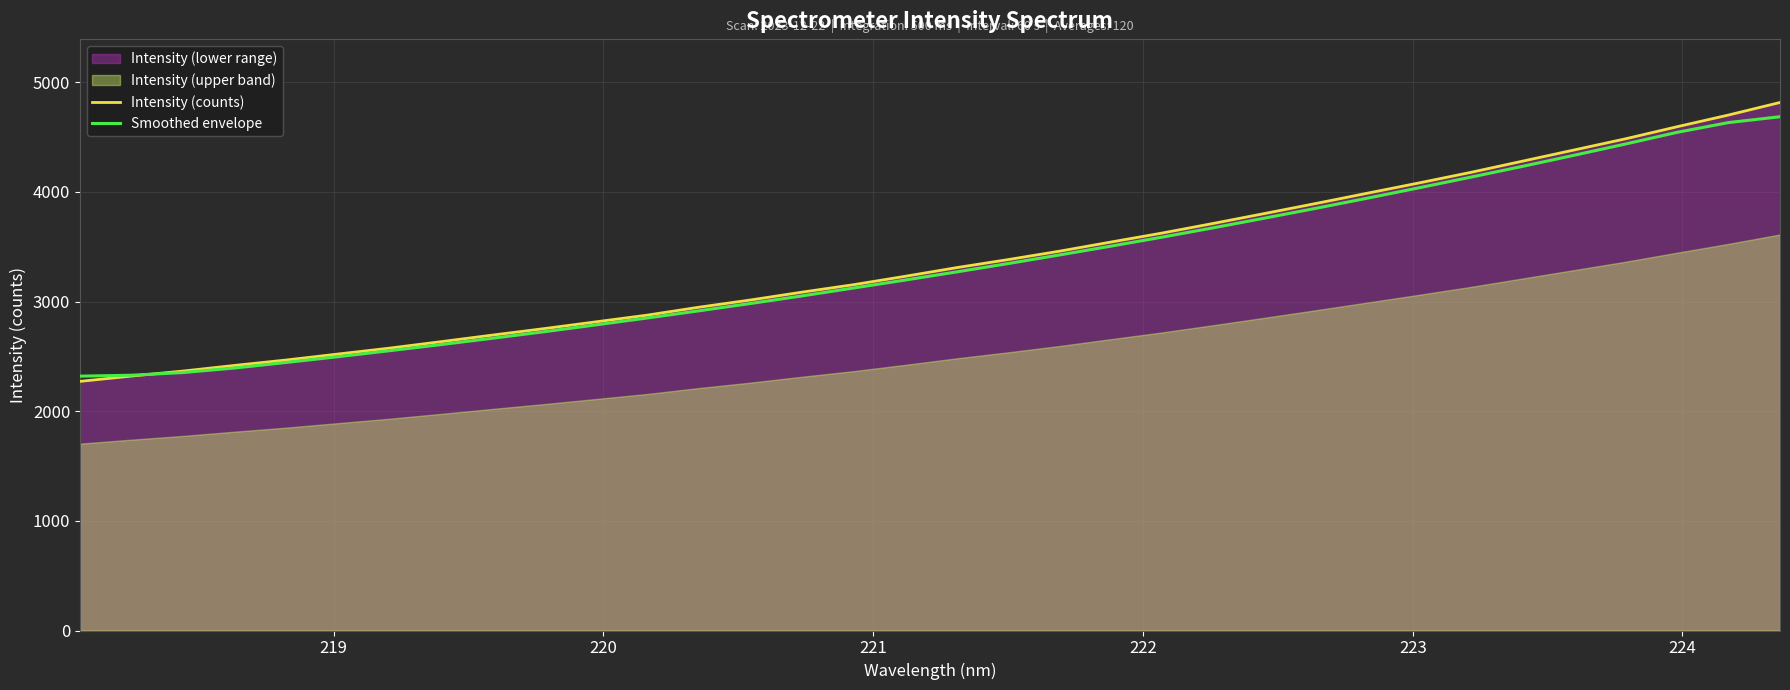

Which series has the widest spread of values?

Intensity (counts)